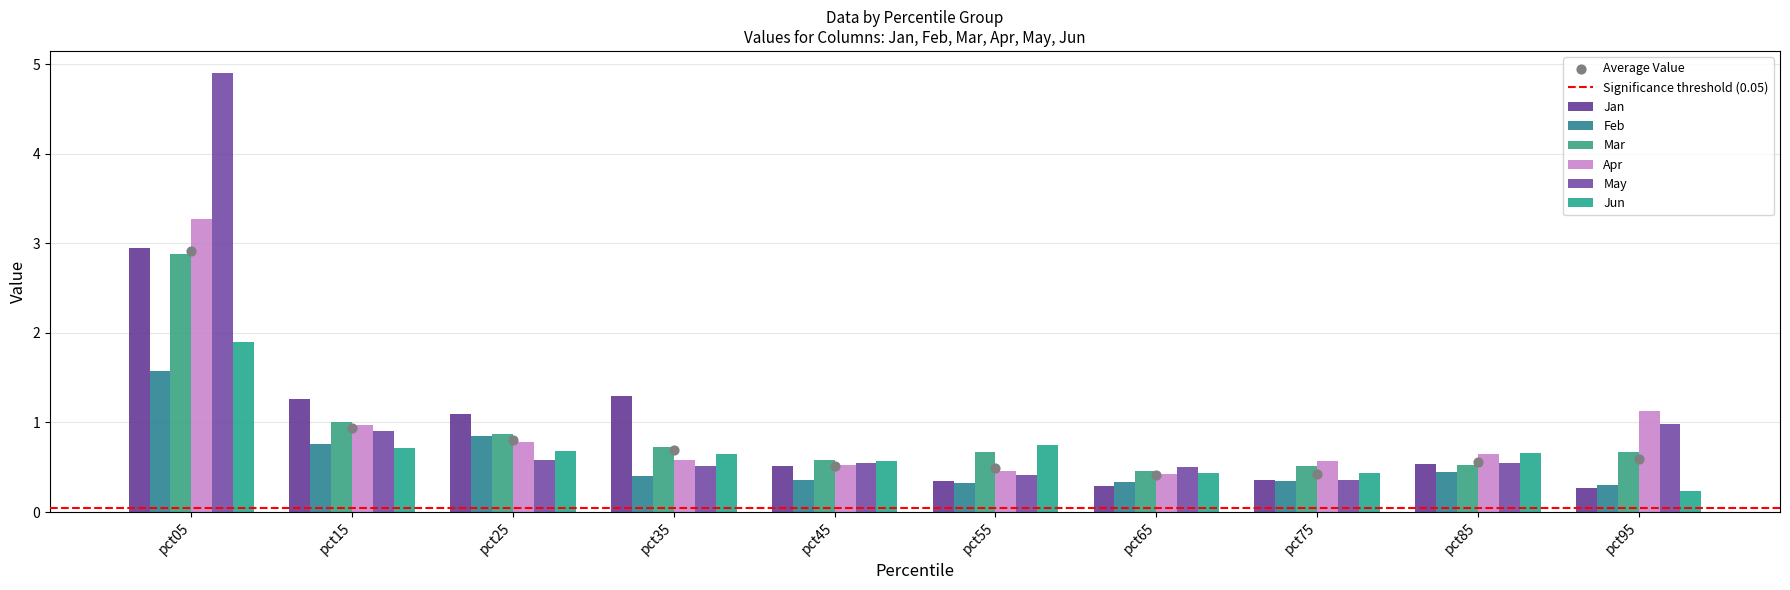

What is the total value across all series at pct45?

3.1